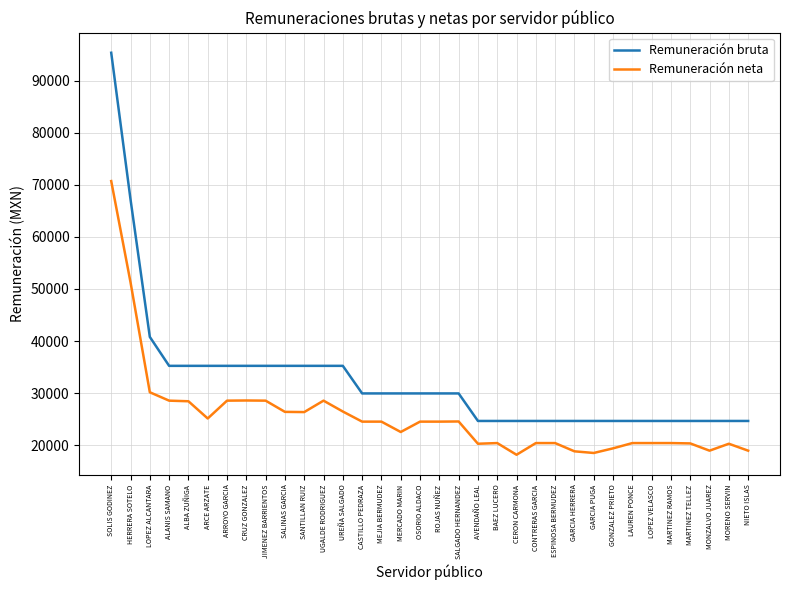

Which series has the largest range (max minus min)?

Remuneración bruta